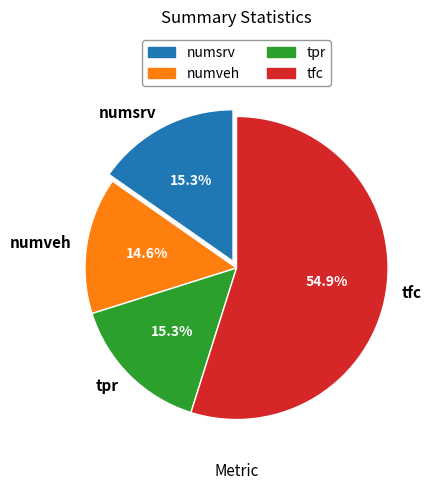

How much of the chart is everything except numsrv?

84.7%